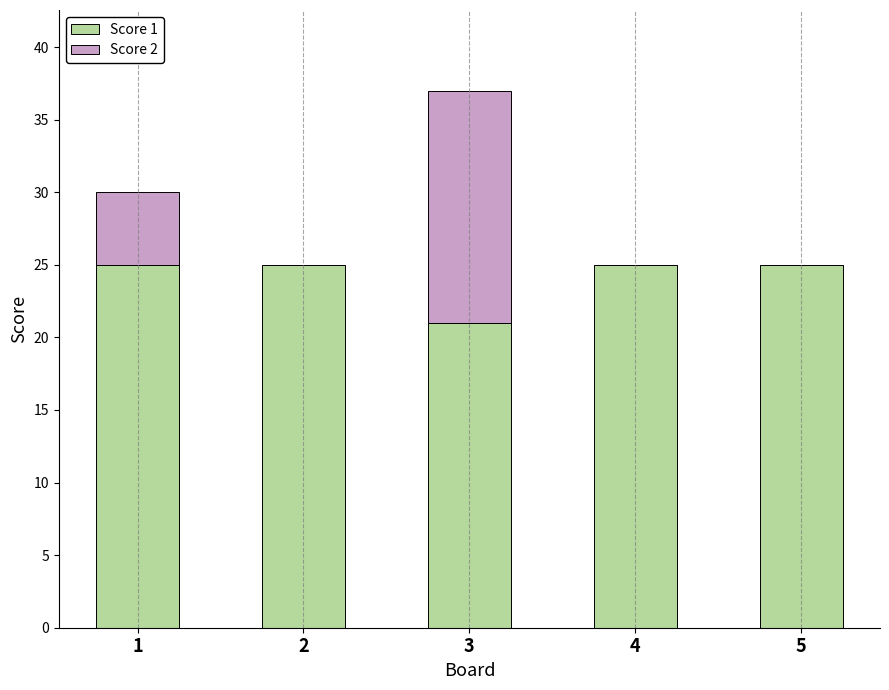

What is the highest value of the Score 1 series?

25